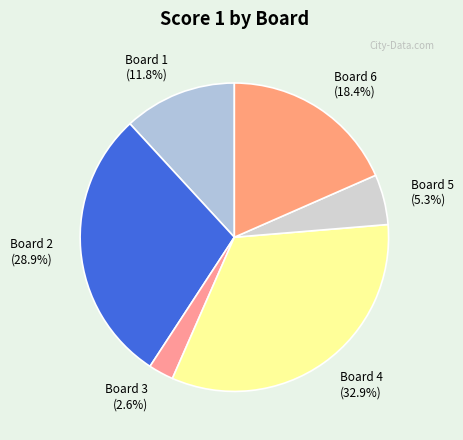

To the nearest percent, what is the average slice percentage?

17%